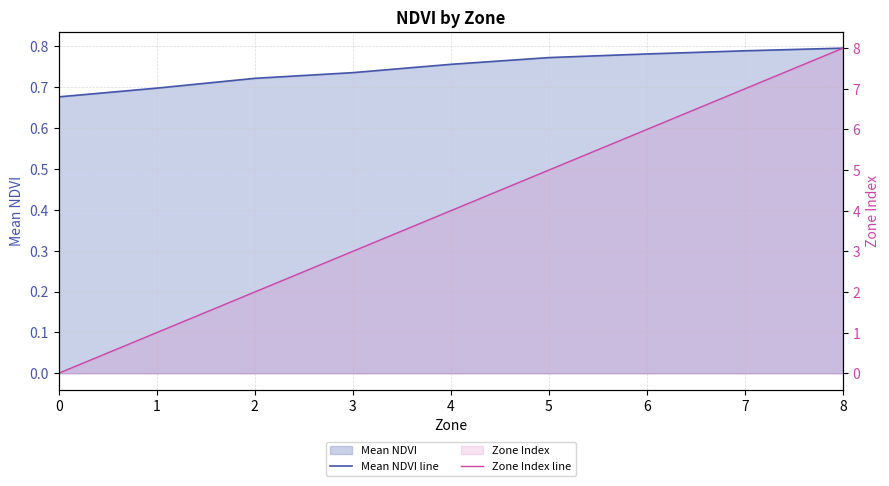

Between which two adjacent categories do Zone Index line and Mean NDVI line first intersect?

0 and 1